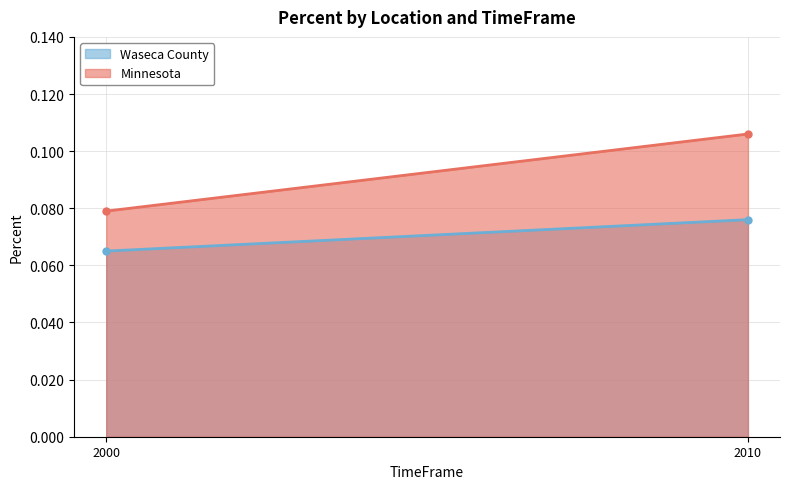

True or false: Waseca County has a value of 0.1 at 2010.

True